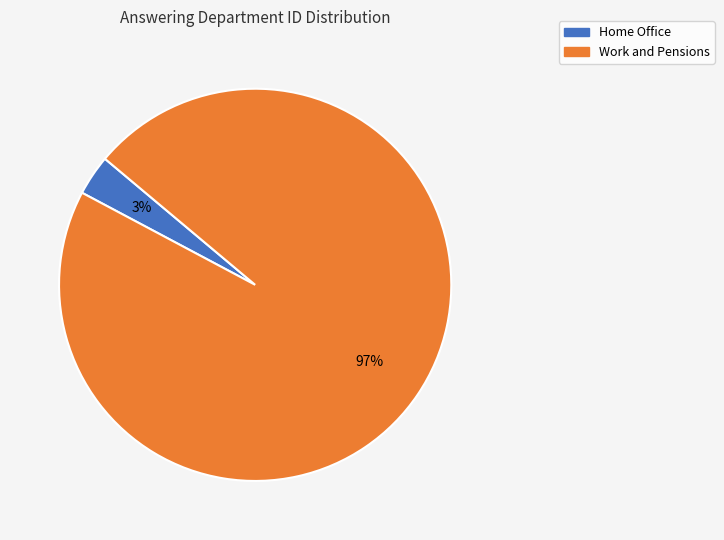

Does any single category account for the majority?

Yes